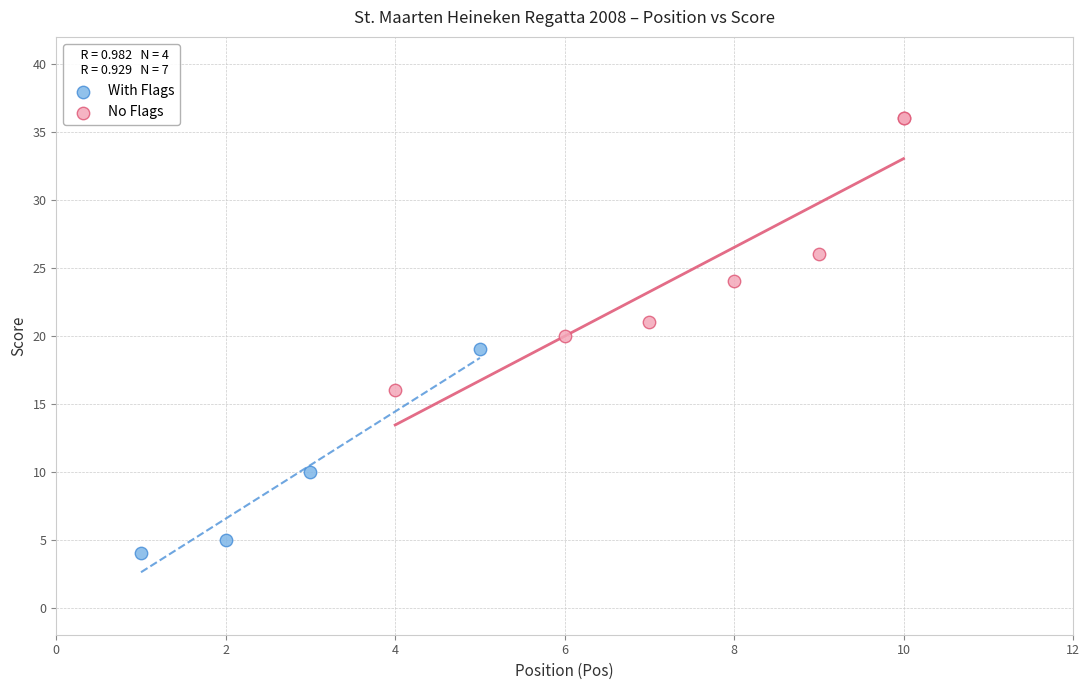

Which series reaches the maximum Y coordinate?

No Flags